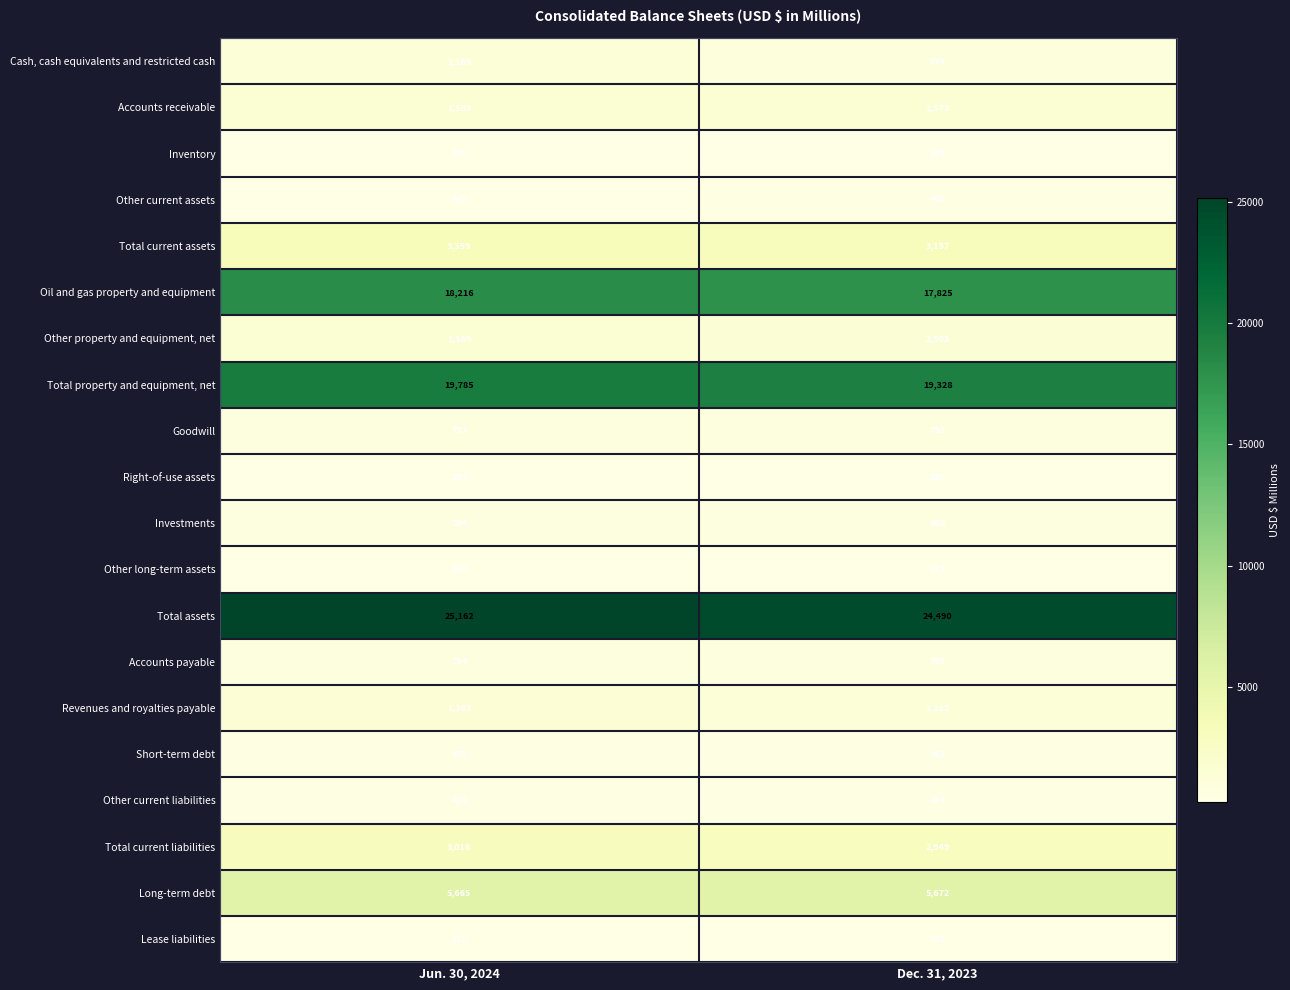

List the series in order of their peak value, lowest first.

Inventory, Right-of-use assets, Lease liabilities, Other long-term assets, Other current assets, Short-term debt, Other current liabilities, Investments, Goodwill, Accounts payable, Cash, cash equivalents and restricted cash, Revenues and royalties payable, Other property and equipment, net, Accounts receivable, Total current liabilities, Total current assets, Long-term debt, Oil and gas property and equipment, Total property and equipment, net, Total assets